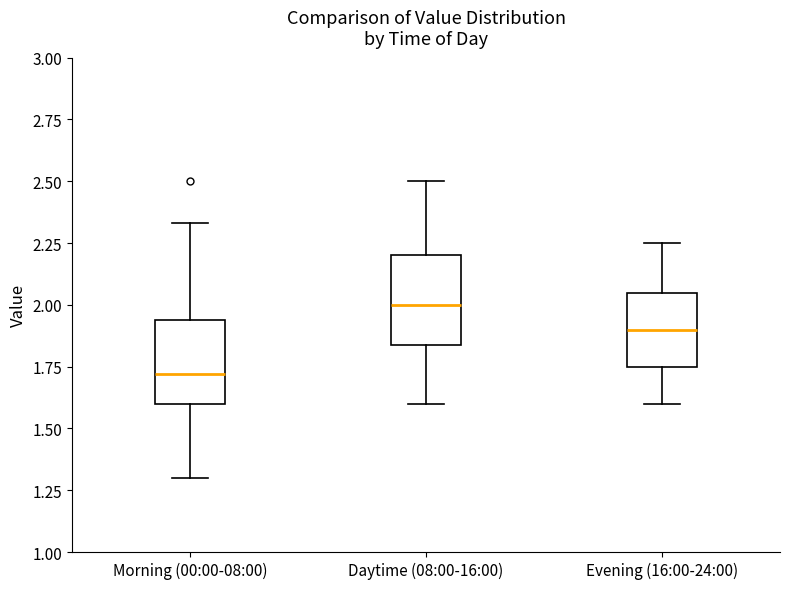

Reading left to right, transcribe this box plot: for each box, give where its median line is, the range the box spans, and where its two whiskers end, as read against the y-axis. The values are not printed on the chart, so give them approximately, as read against the axis.

Morning (00:00-08:00): median 1.70, box 1.60 to 1.95, whiskers 1.30 to 2.35
Daytime (08:00-16:00): median 2.00, box 1.85 to 2.20, whiskers 1.60 to 2.50
Evening (16:00-24:00): median 1.90, box 1.75 to 2.05, whiskers 1.60 to 2.25